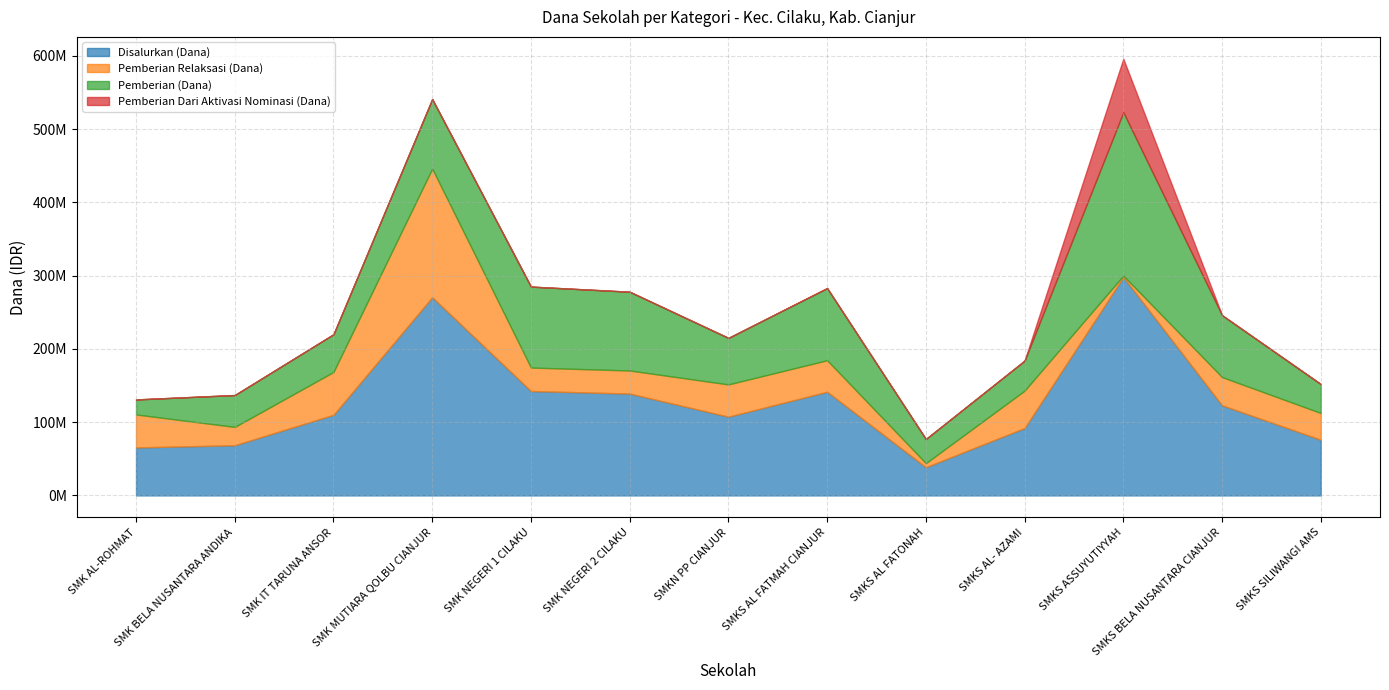

Where is the first local minimum for Pemberian Relaksasi (Dana)?

SMK BELA NUSANTARA ANDIKA